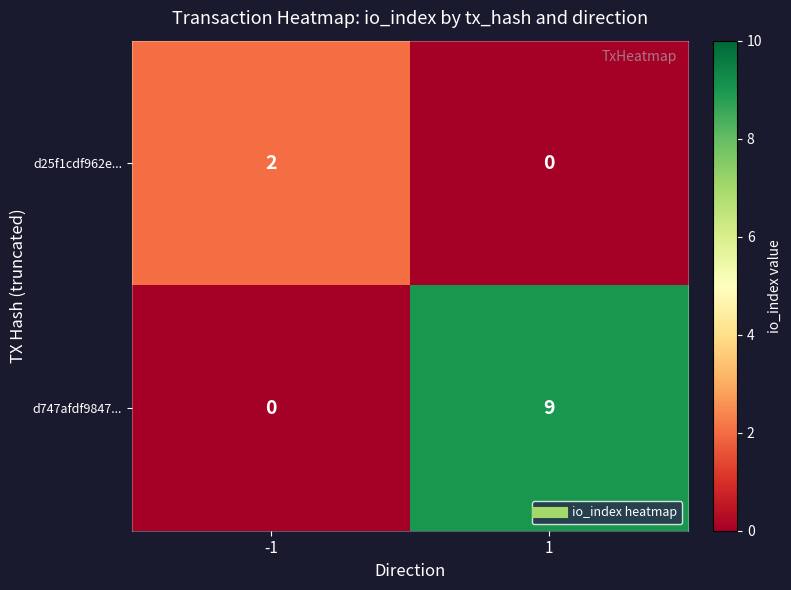

Rank the series by their average value, from lowest to highest.

d25f1cdf962e..., d747afdf9847...